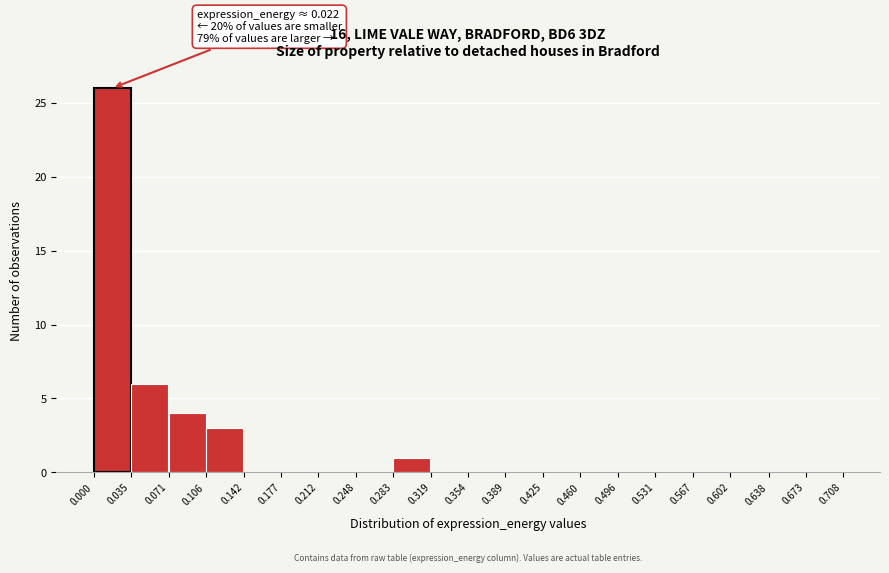

Which range on the x-axis has the tallest bar?

0.000 to 0.035